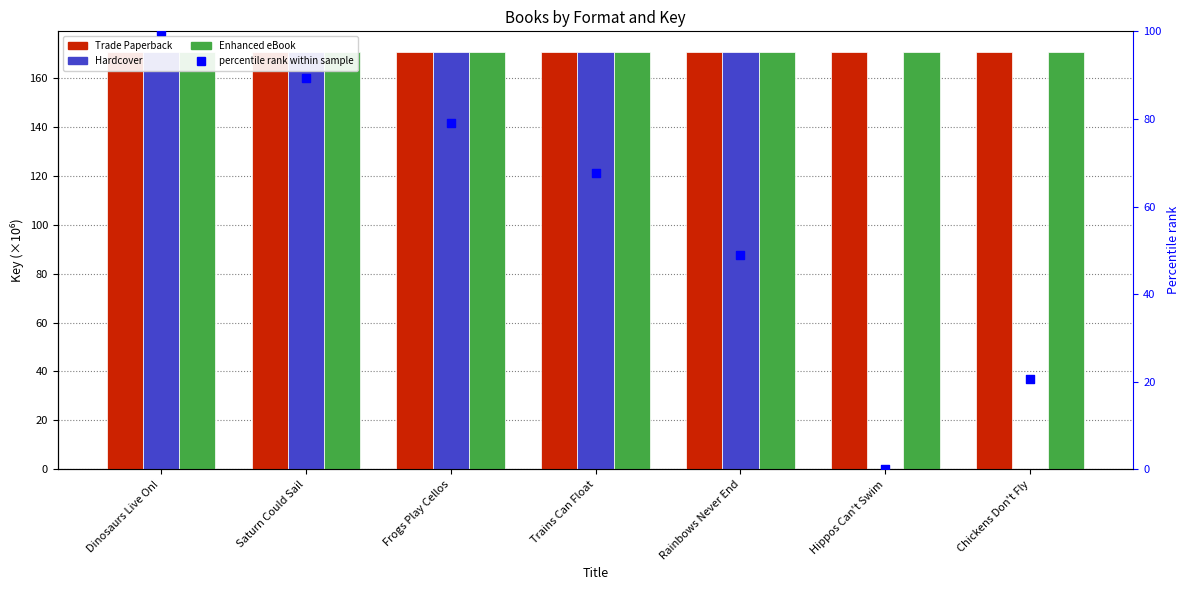

Which series has the largest total across all categories?

Trade Paperback